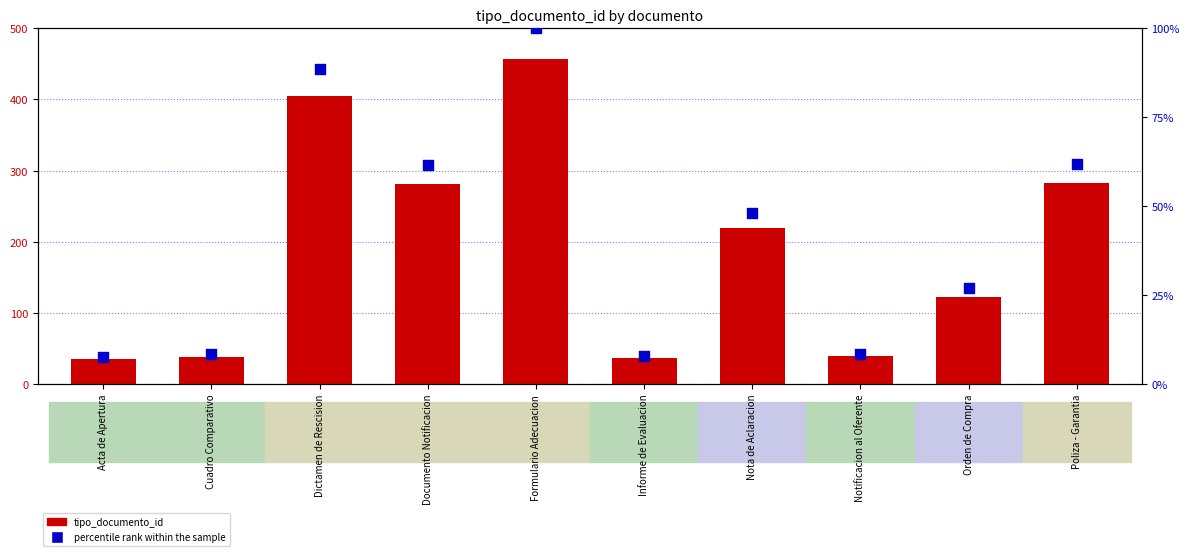

Which series has the largest Y range (max minus min)?

tipo_documento_id